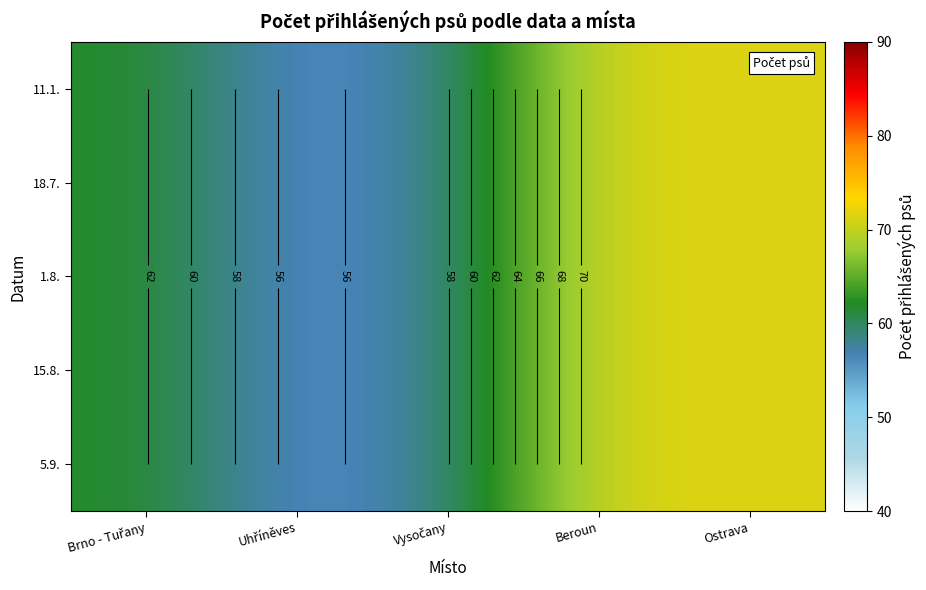

What is the average value of the 1.8. series?

63.6